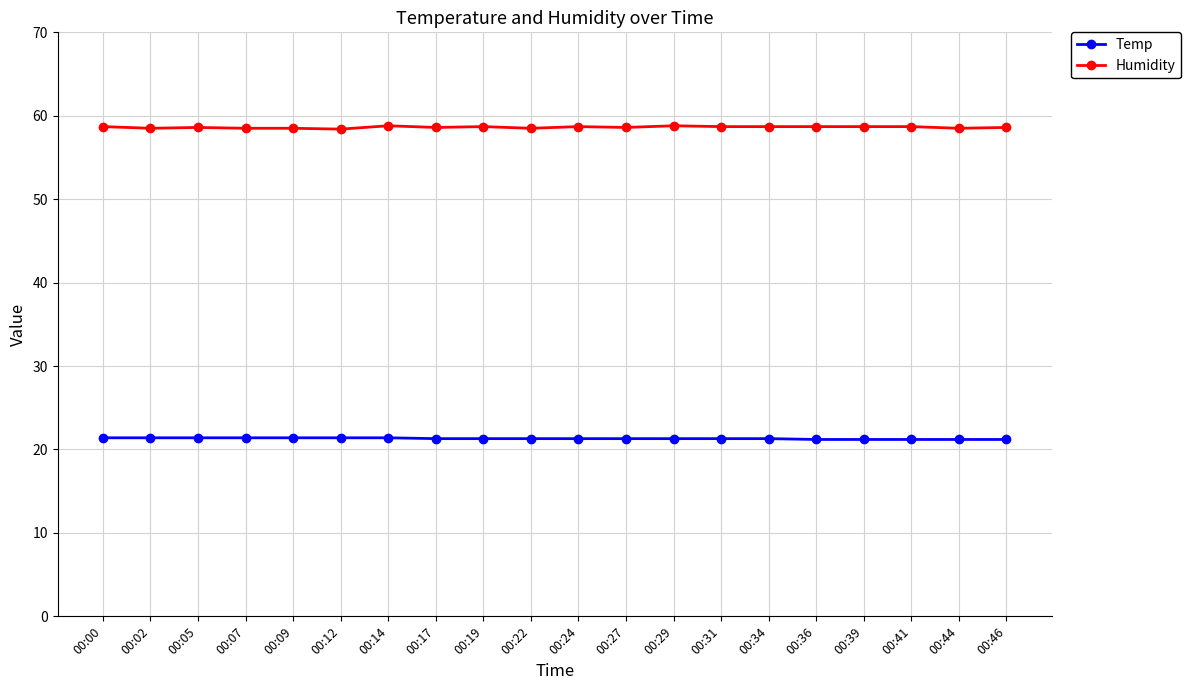

What is the highest value of the Humidity series?

58.8